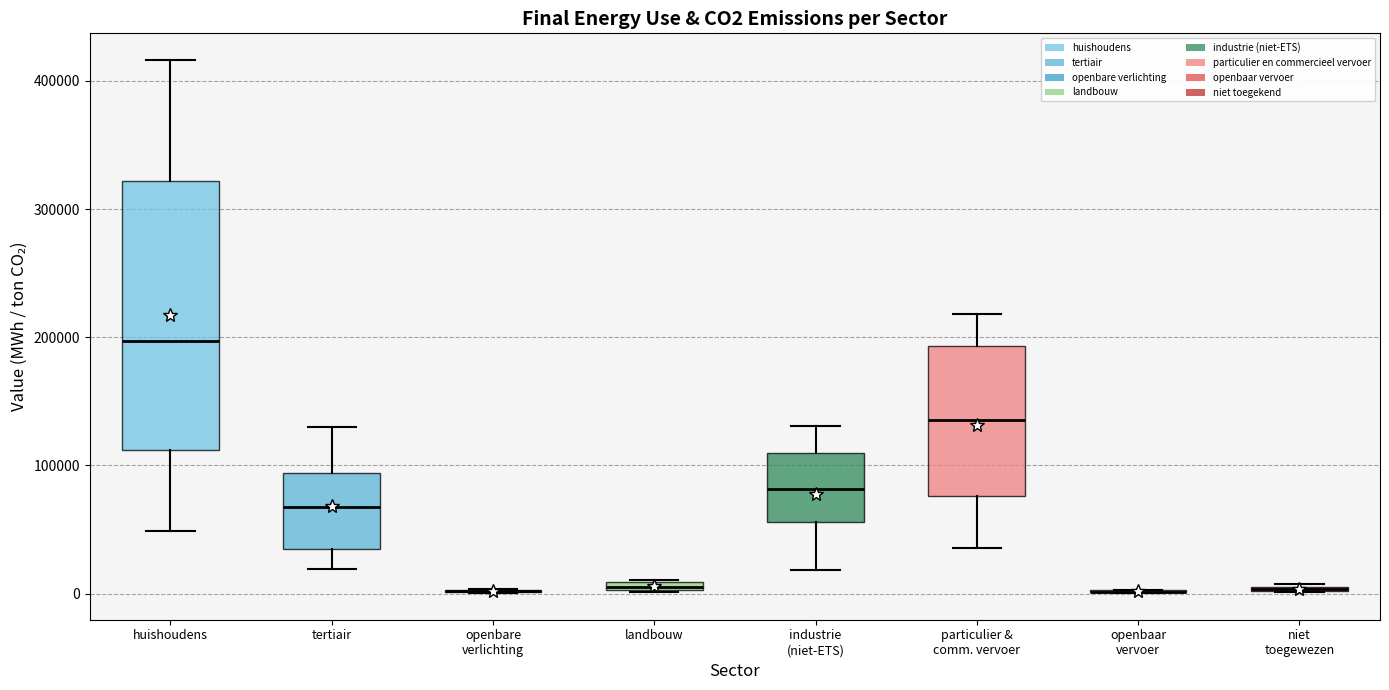

Which box is the tallest, from its lower edge to its upper edge?

huishoudens